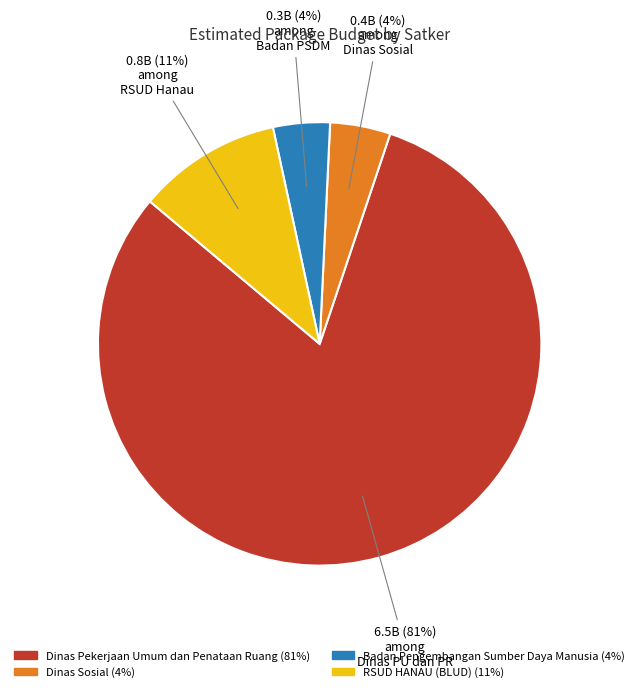

Count the number of slices in the pie.

4